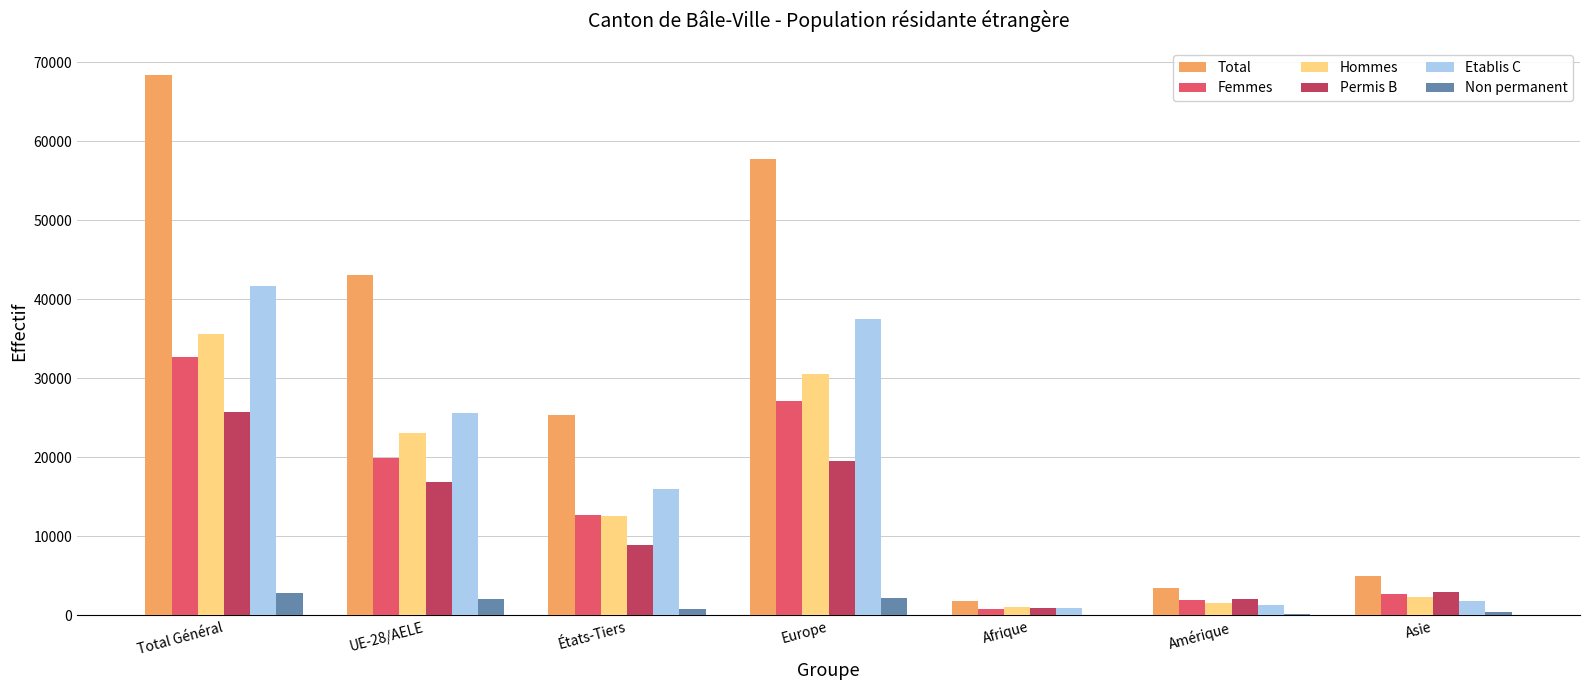

What are all the series names shown in the legend?

Total, Femmes, Hommes, Permis B, Etablis C, Non permanent